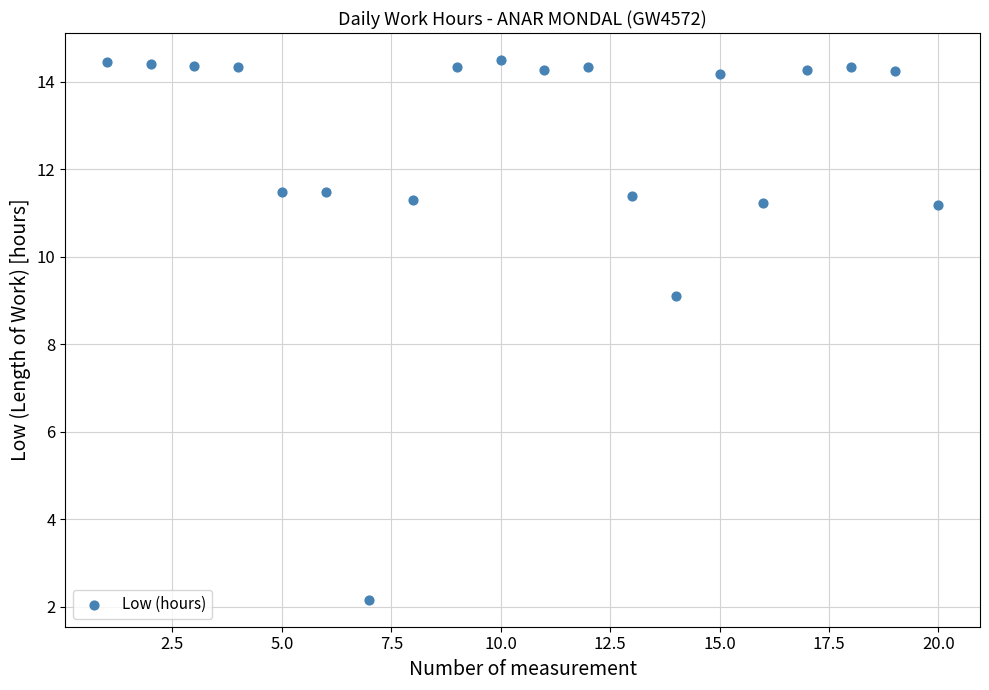

What is the range of Y values (max minus min)?

12.3